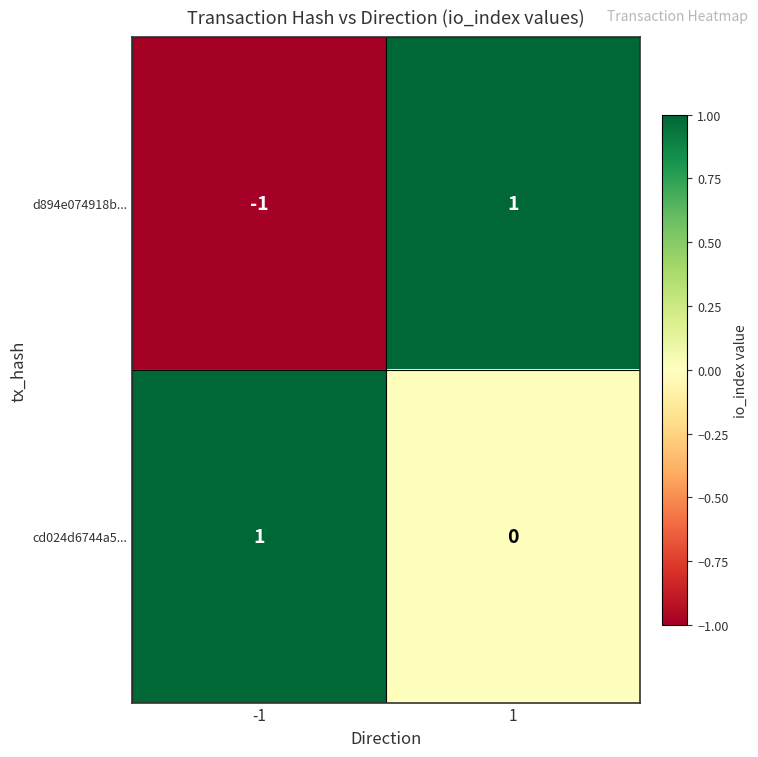

The value of cd024d6744a5... at 1 is 0. True or false?

True